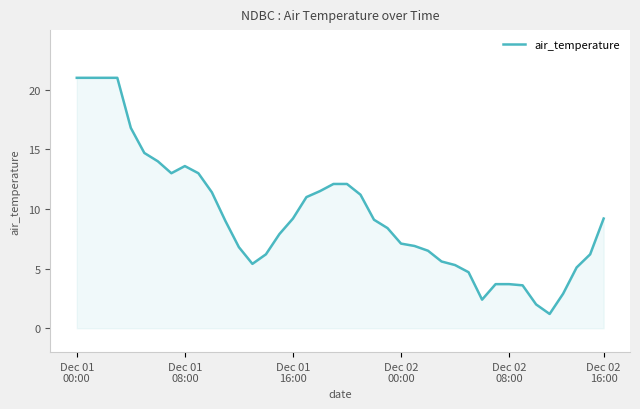

What is the smallest value displayed?

1.2